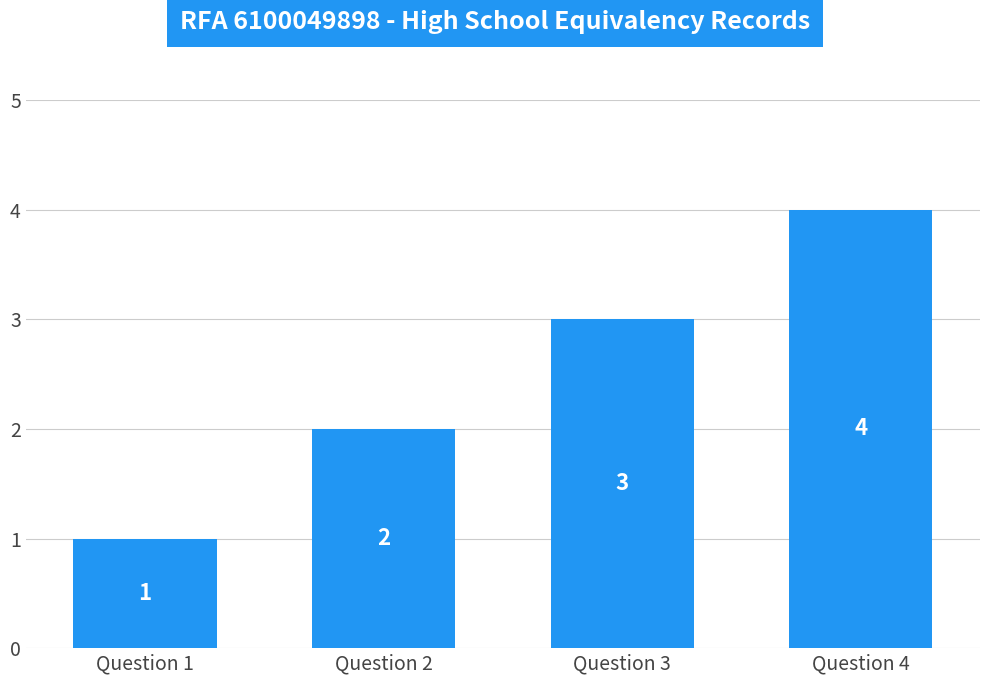

The chart shows a value of 1 at Question 1. True or false?

True